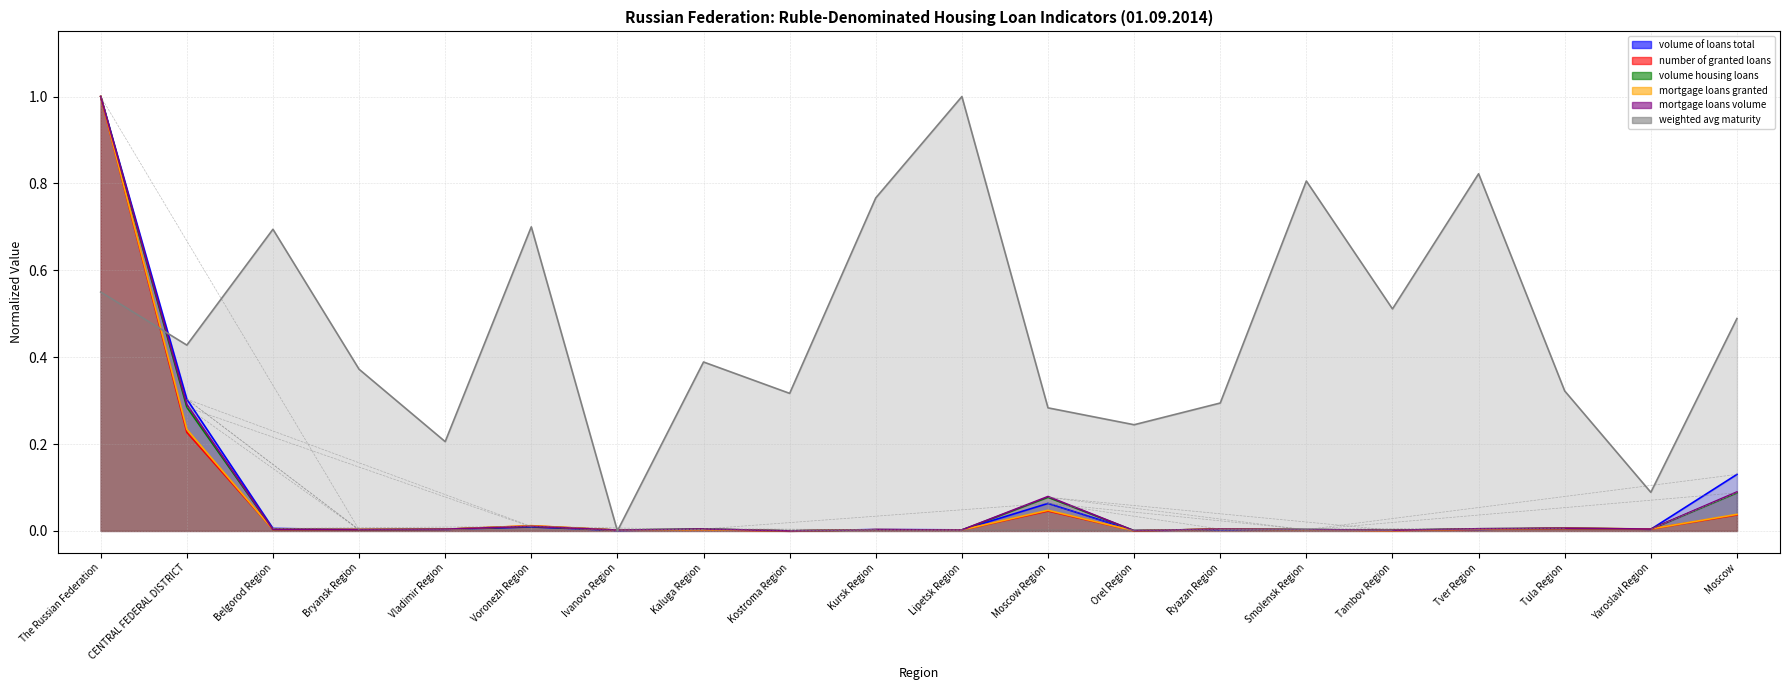

At which label does mortgage loans granted reach its minimum?

Kostroma Region